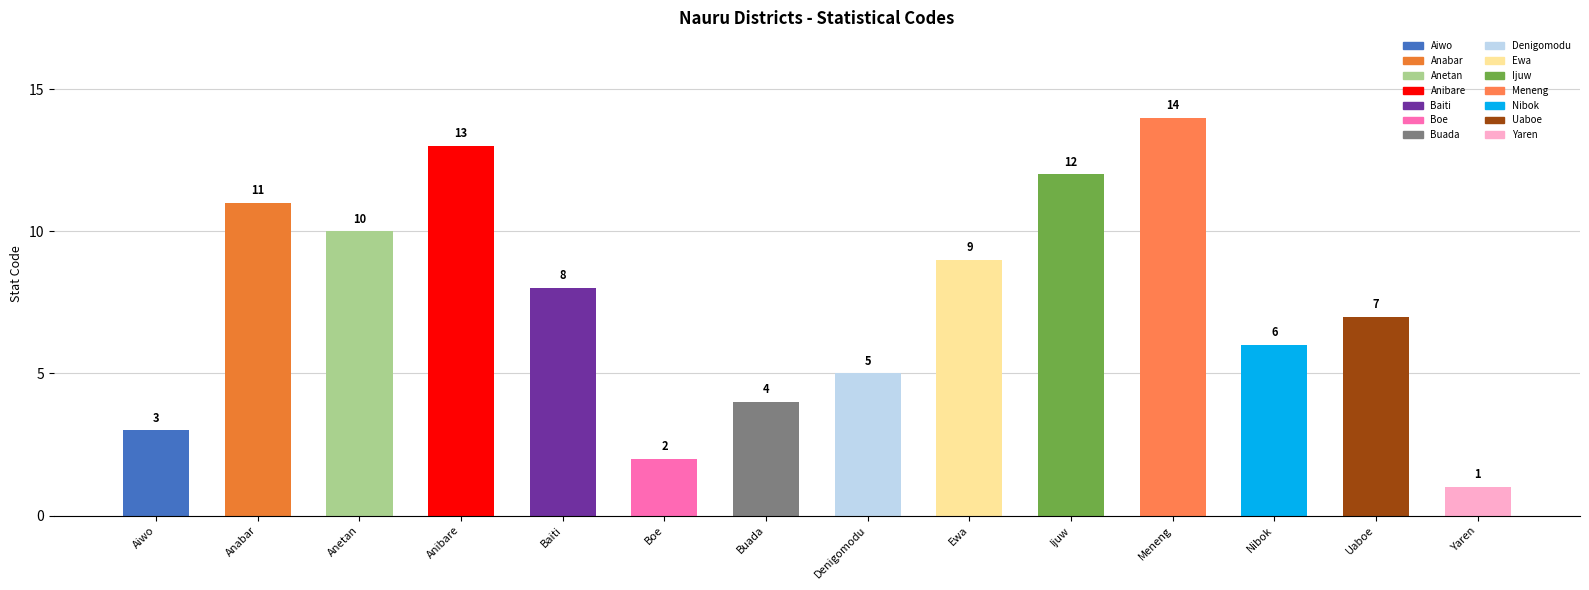

What is the change in value from Anibare to Yaren?

-12